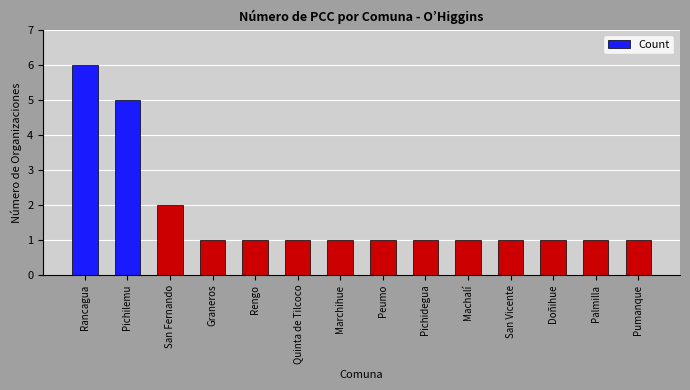

Approximately how many times larger is the value at Peumo compared to Marchihue?

1.0